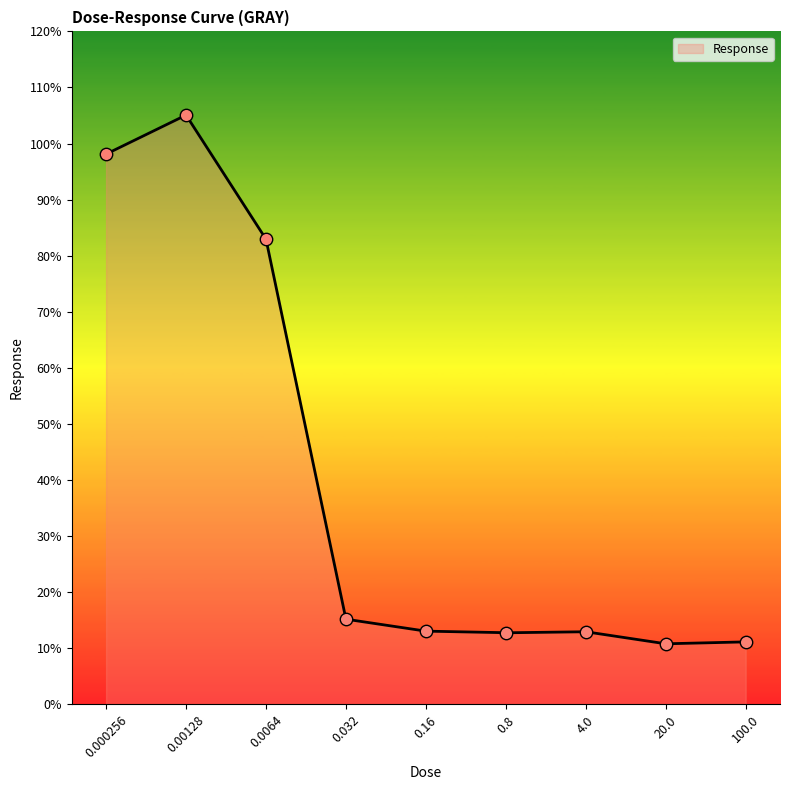

What is the change in value from 0.8 to 4.0?

+0.2